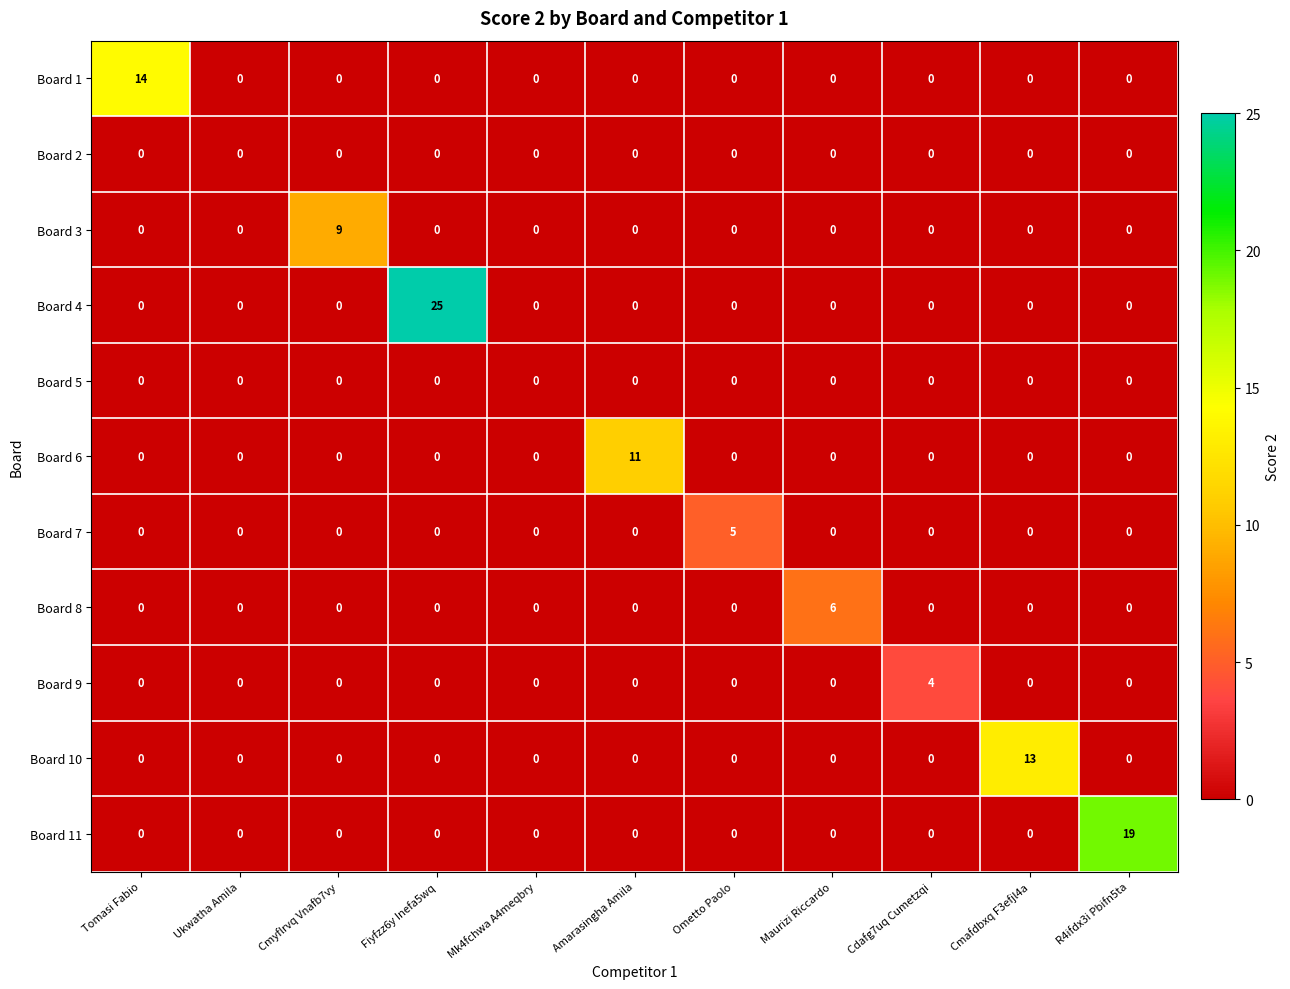

The value of Board 11 at Amarasingha Amila is 0. True or false?

True